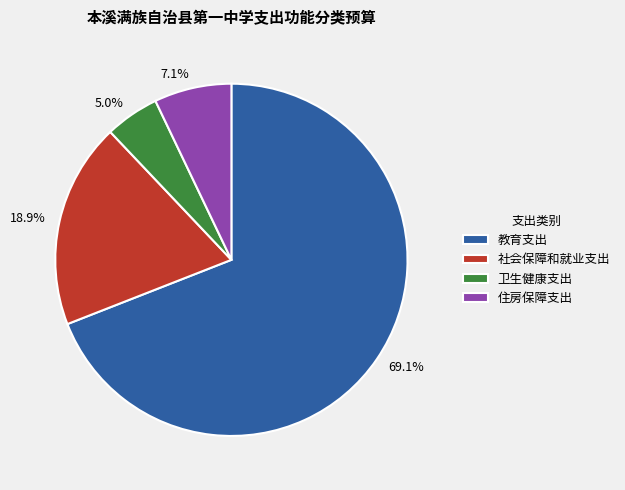

Does any single category account for the majority?

Yes